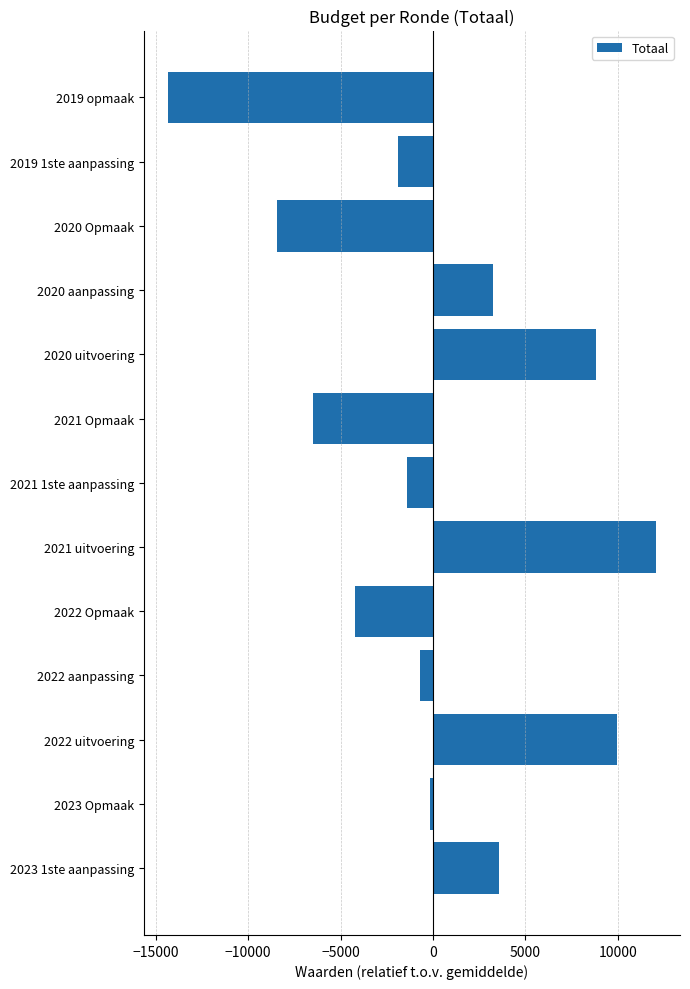

What is the minimum value shown in the chart?

-14316.5